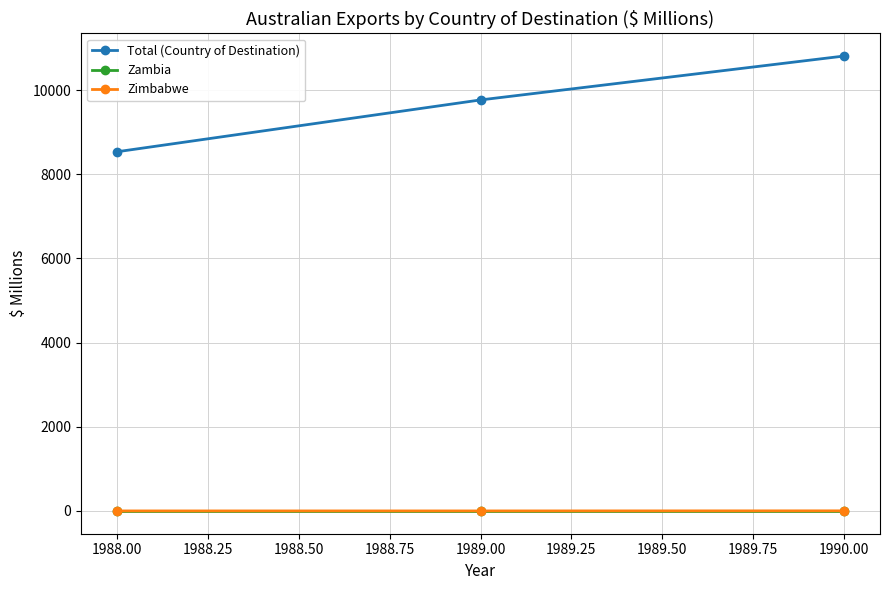

Does the chart have visible grid lines?

Yes